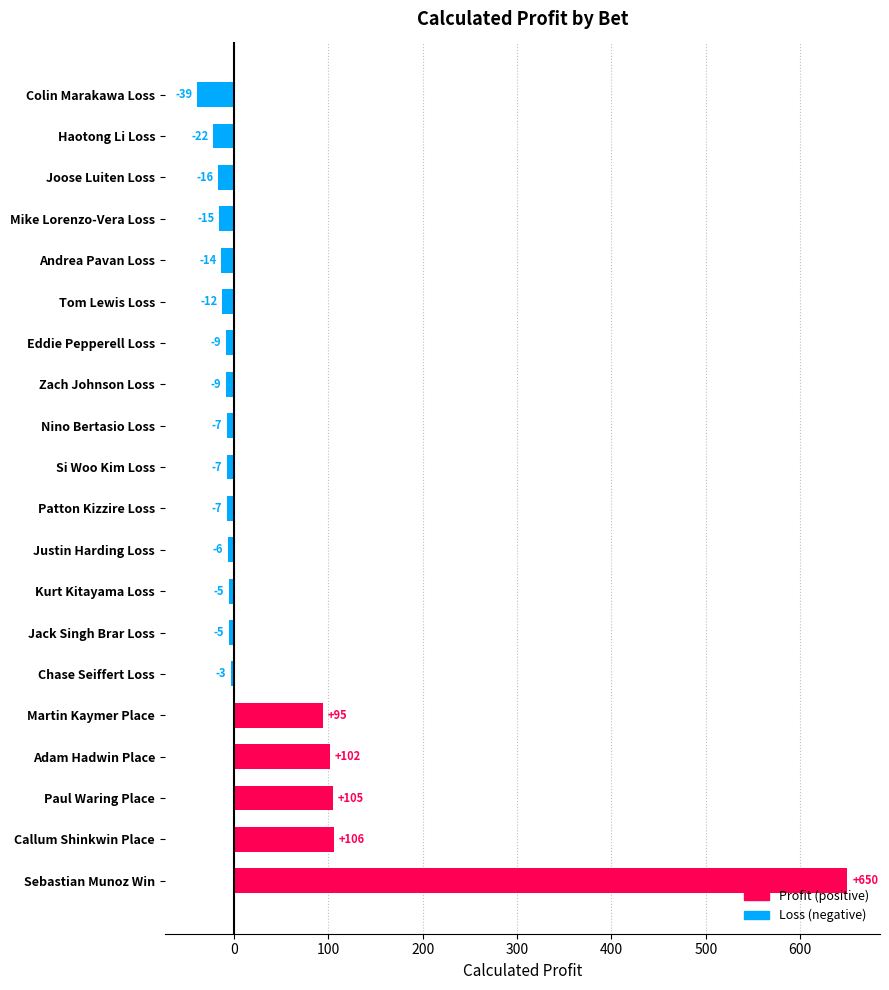

What is the maximum value shown in the chart?

650.0